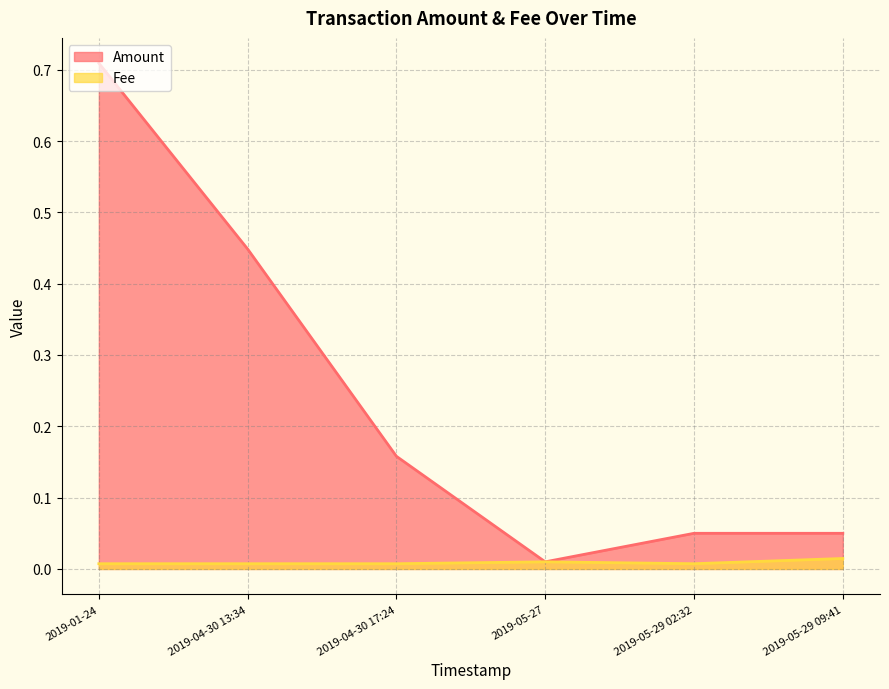

List the series in order of their overall mean, highest first.

Amount, Fee